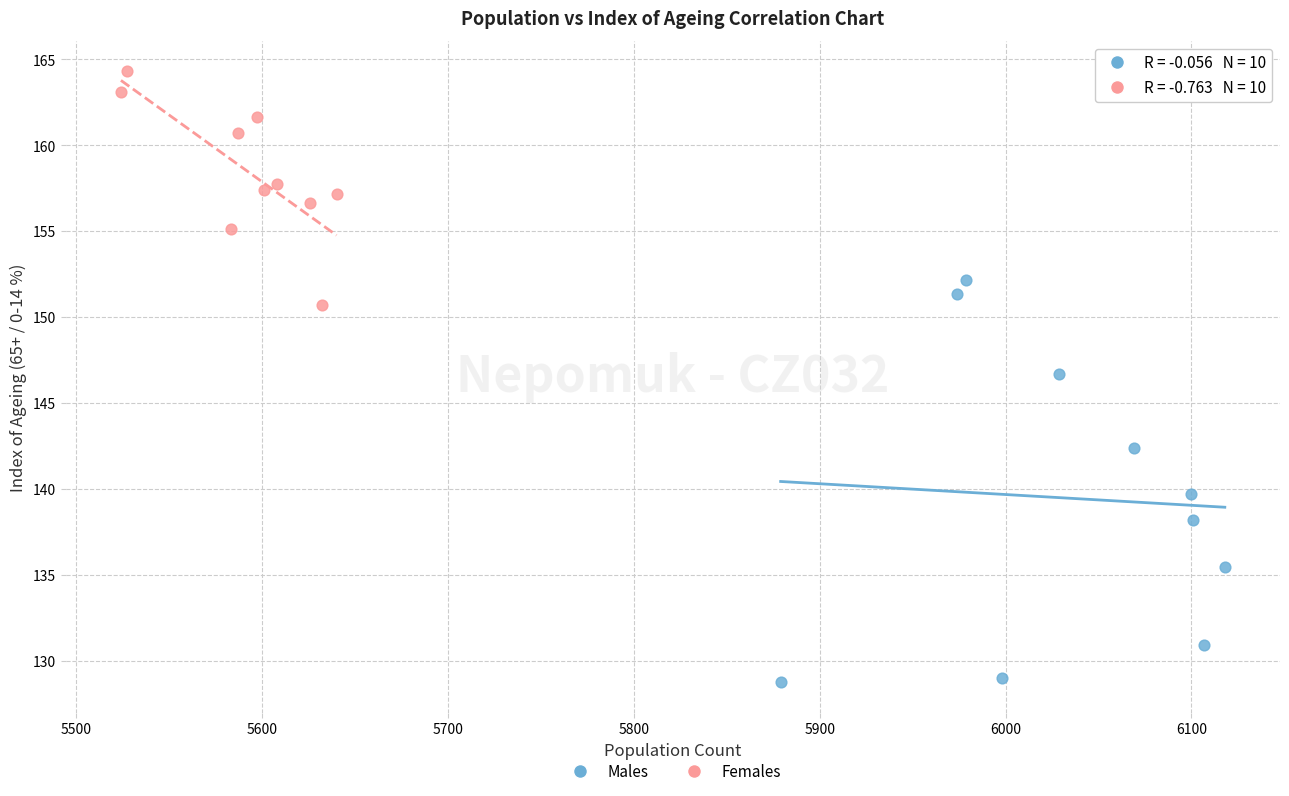

What are all the series names shown in the legend?

Males, Females